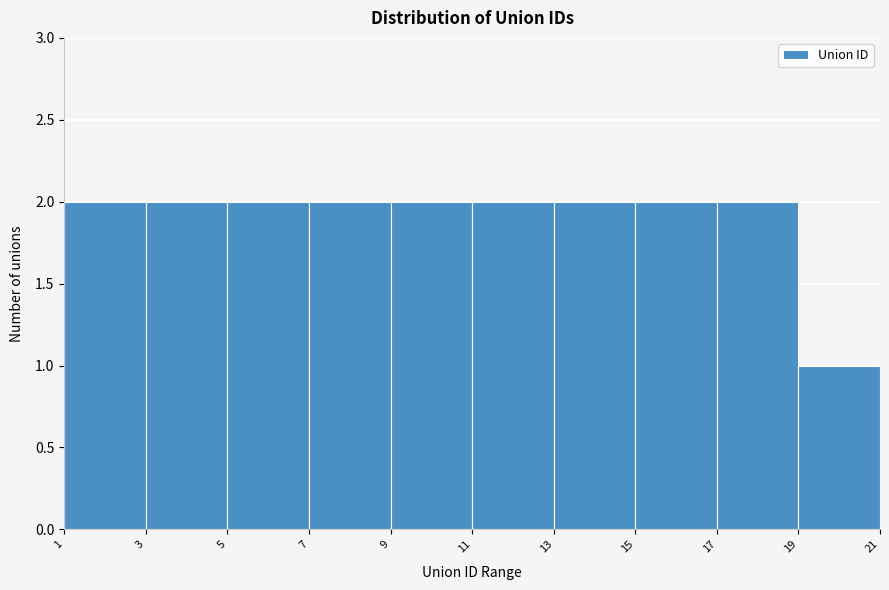

Reading left to right, transcribe this chart: for each bar, give the range it covers on the x-axis and its height. The values are not printed on the chart, so give them approximately, as read against the axis.

1 to 3: 2
3 to 5: 2
5 to 7: 2
7 to 9: 2
9 to 11: 2
11 to 13: 2
13 to 15: 2
15 to 17: 2
17 to 19: 2
19 to 21: 1